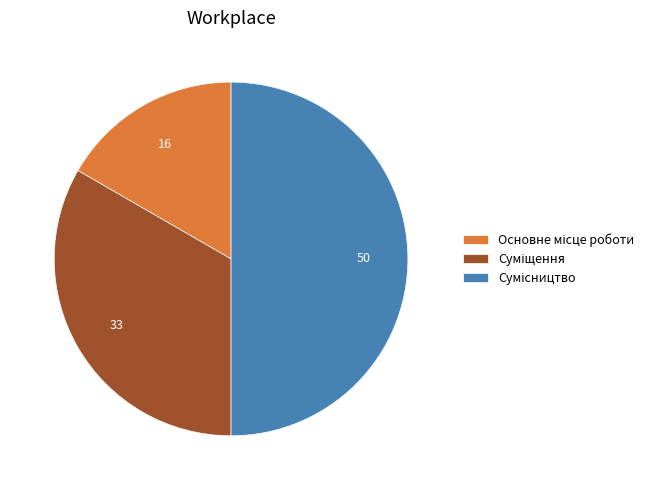

How many slices are in this pie chart?

3